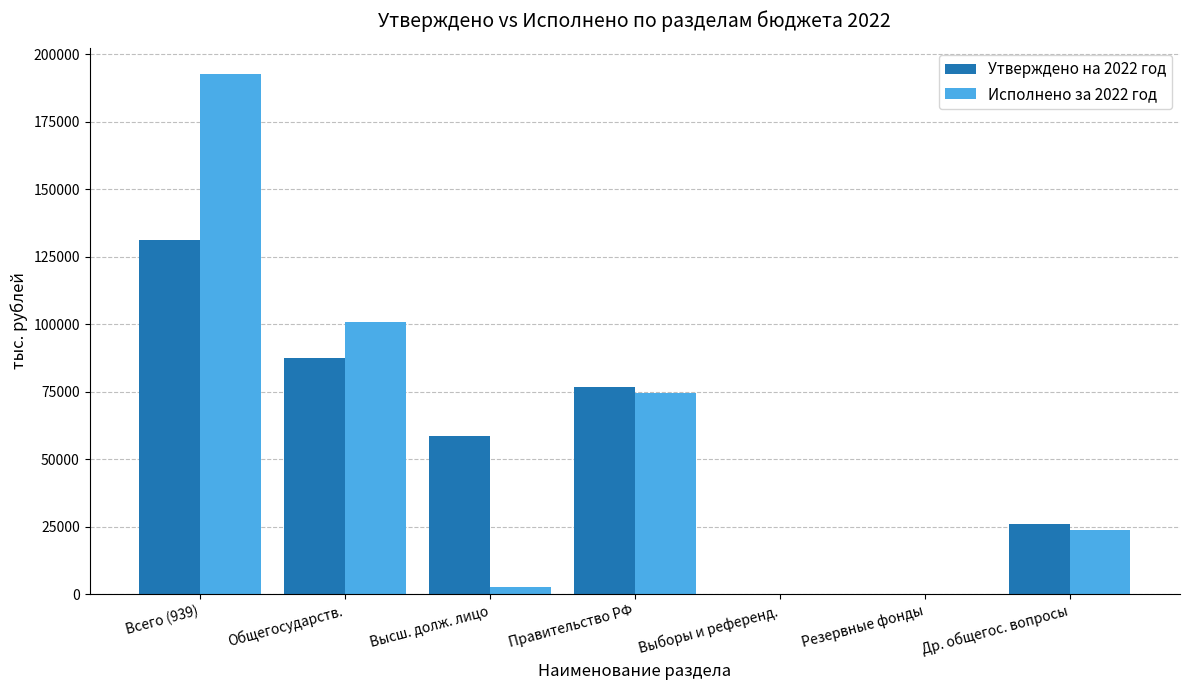

Are the bars horizontal?

No